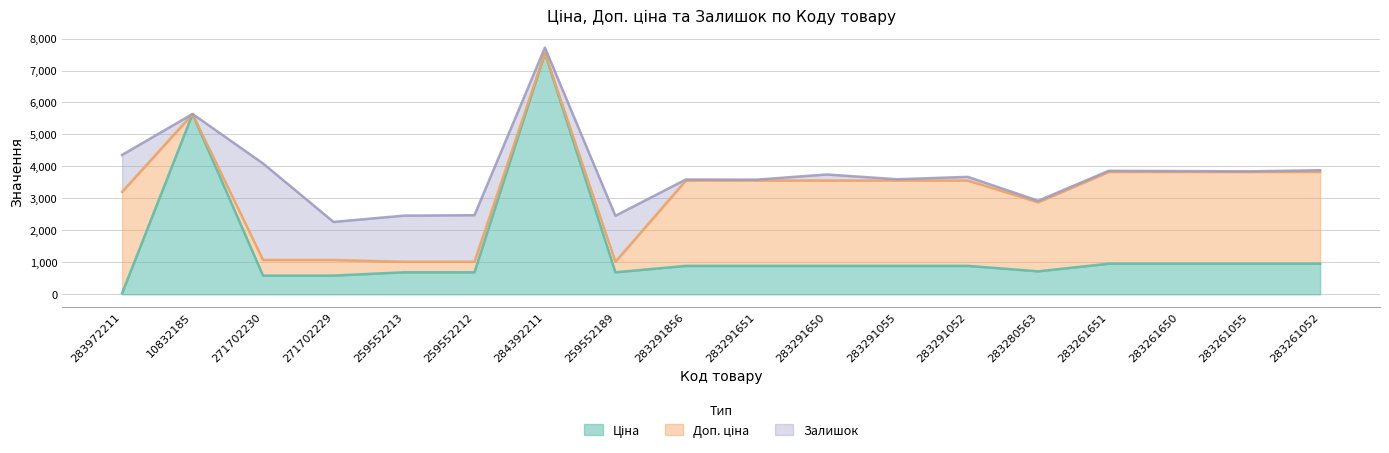

At which category is the sum across all series the highest?

284392211